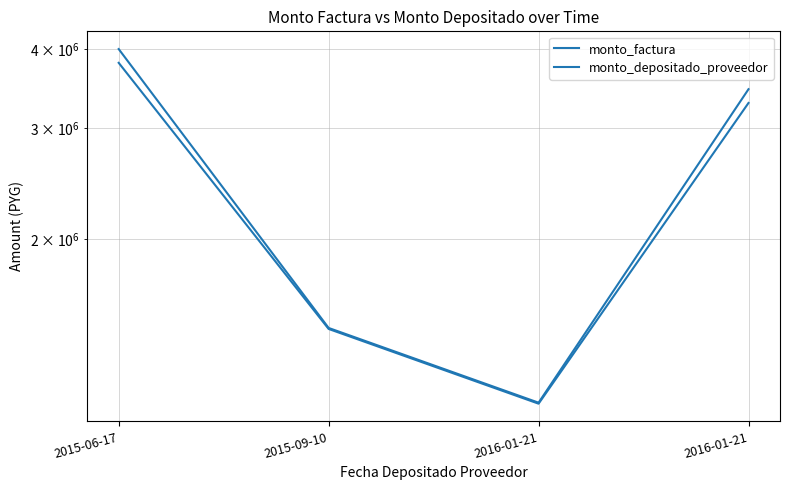

How many lines are shown in the chart?

2